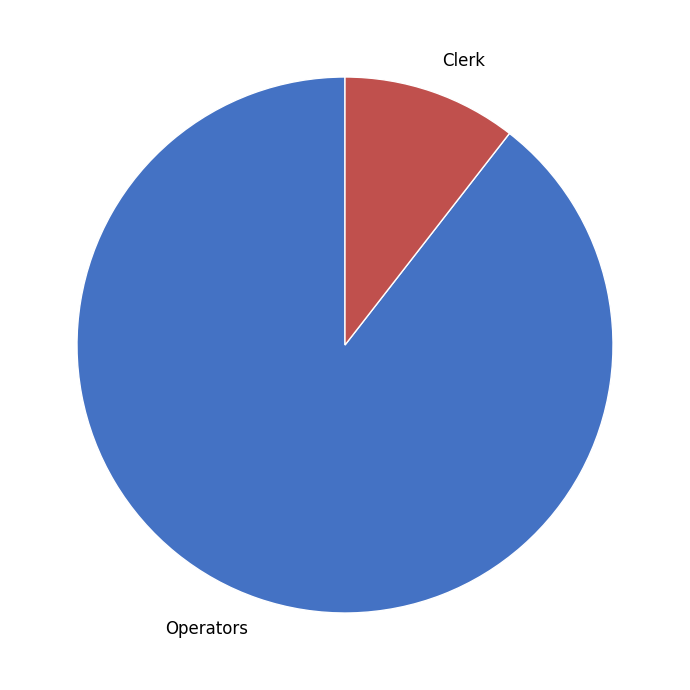

What is the smallest slice in the pie chart?

Clerk